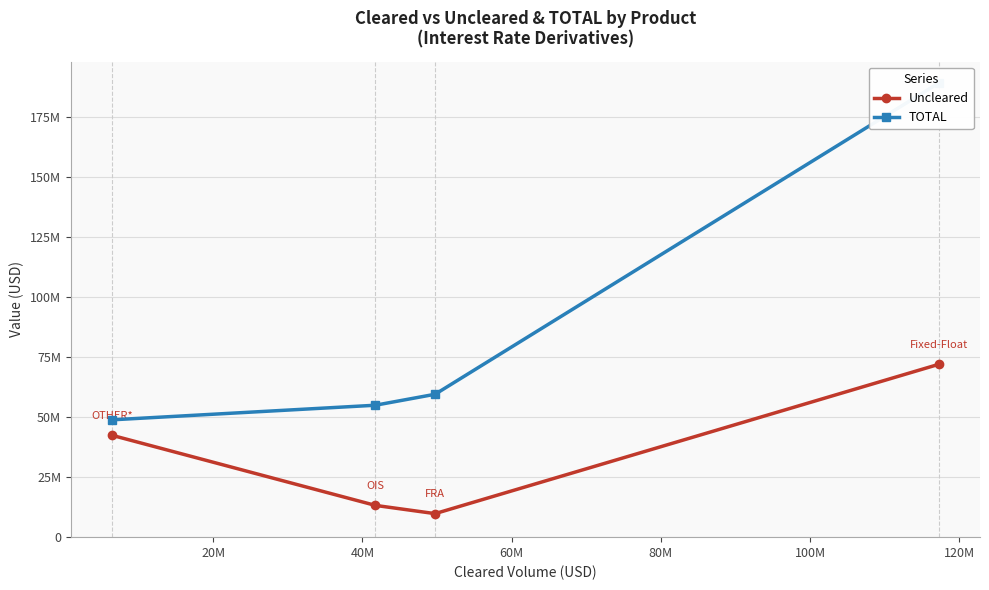

What is the difference between the second highest and second lowest values in the Uncleared series?

29179380